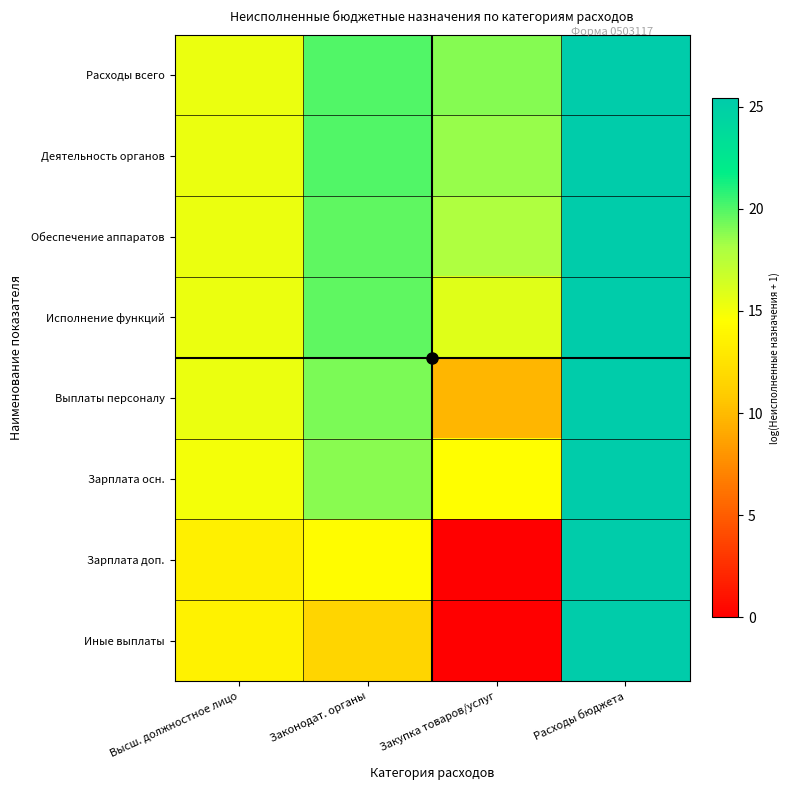

At which category is the sum across all series the highest?

Расходы бюджета